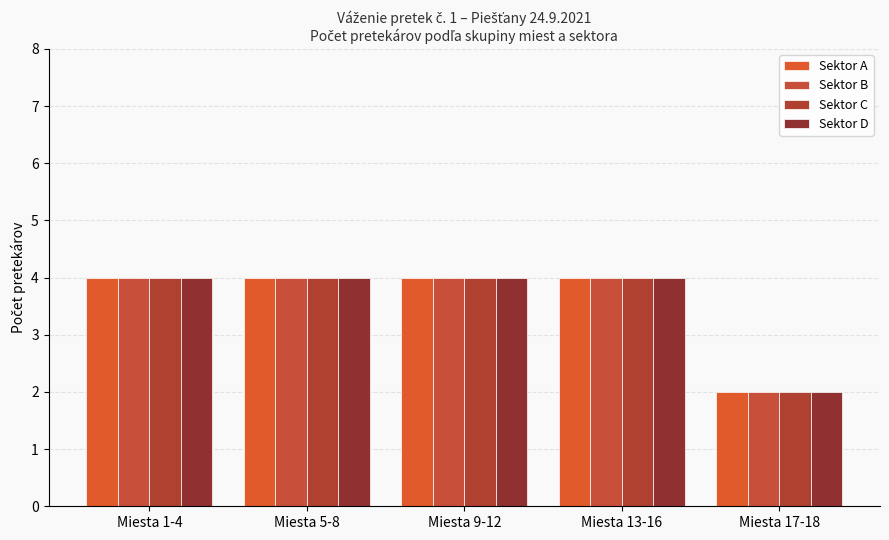

How many categories are shown in the chart?

5